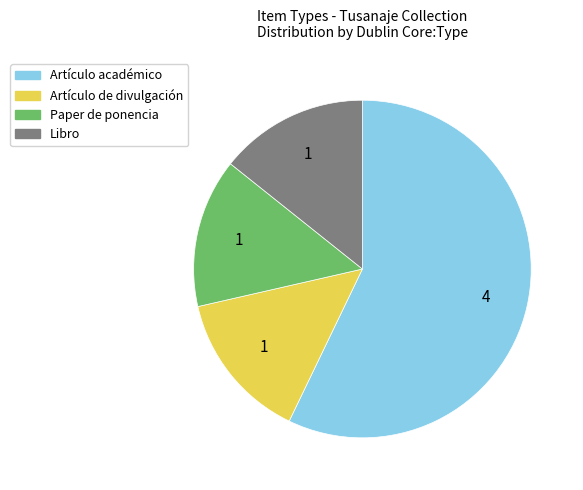

Does Artículo de divulgación account for over 50% of the chart?

No